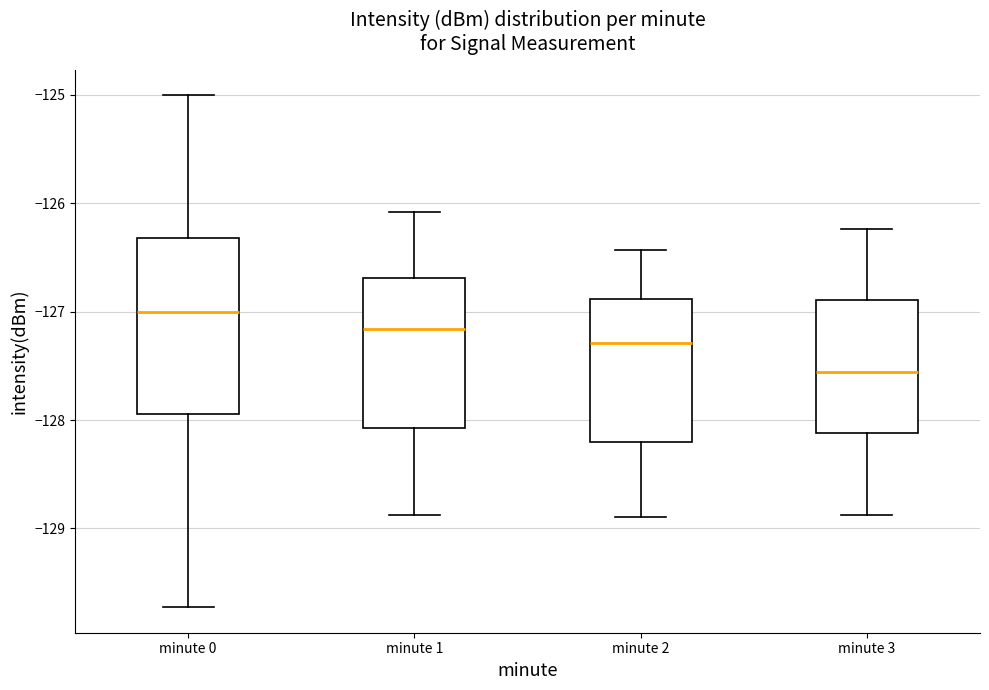

Where does the lower whisker of the box for minute 2 end on the y-axis? The values are not printed on the chart, so give them approximately, as read against the axis.

-128.9